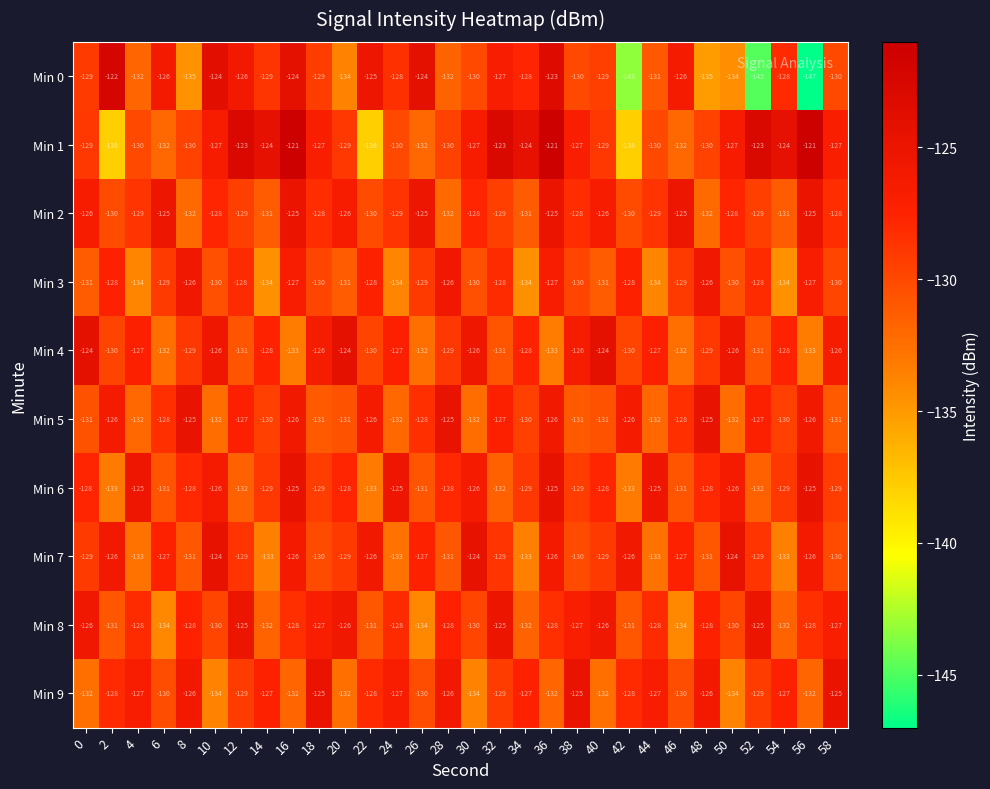

What is the sum of the Min 9 values at 38 and 32?

-254